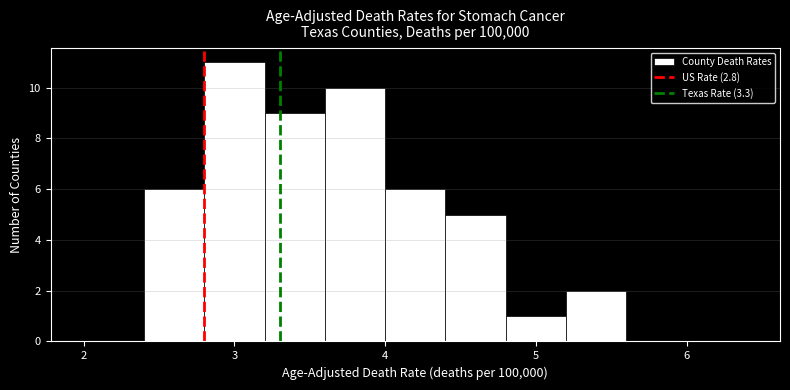

Reading left to right, list every bar in this chart as the range it spans on the x-axis followed by its height. The values are not printed on the chart, so give them approximately, as read against the axis.

2.0 to 2.4: 0
2.4 to 2.8: 6
2.8 to 3.2: 11
3.2 to 3.6: 9
3.6 to 4.0: 10
4.0 to 4.4: 6
4.4 to 4.8: 5
4.8 to 5.2: 1
5.2 to 5.6: 2
5.6 to 6.0: 0
6.0 to 6.4: 0